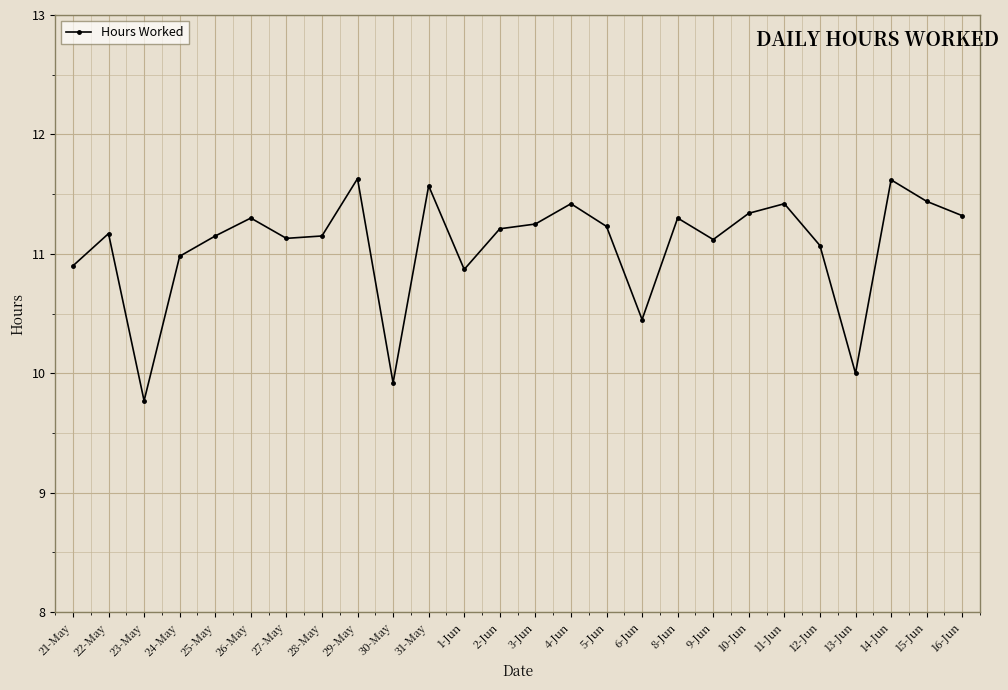

Is this an area chart (filled region under the line)?

No